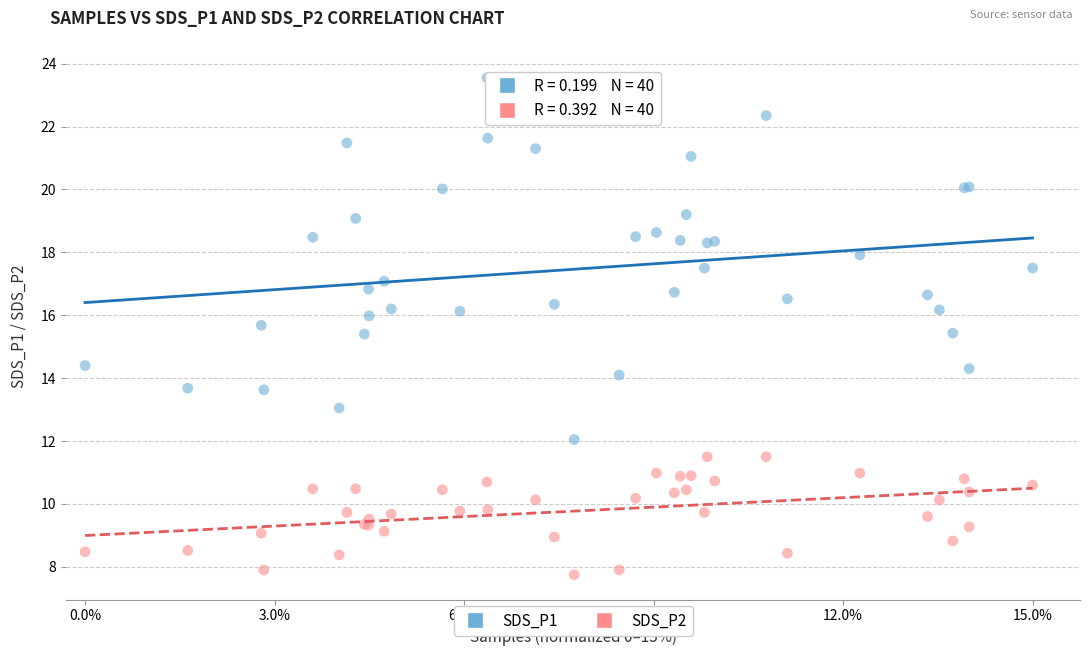

Which series reaches the minimum Y coordinate?

SDS_P2